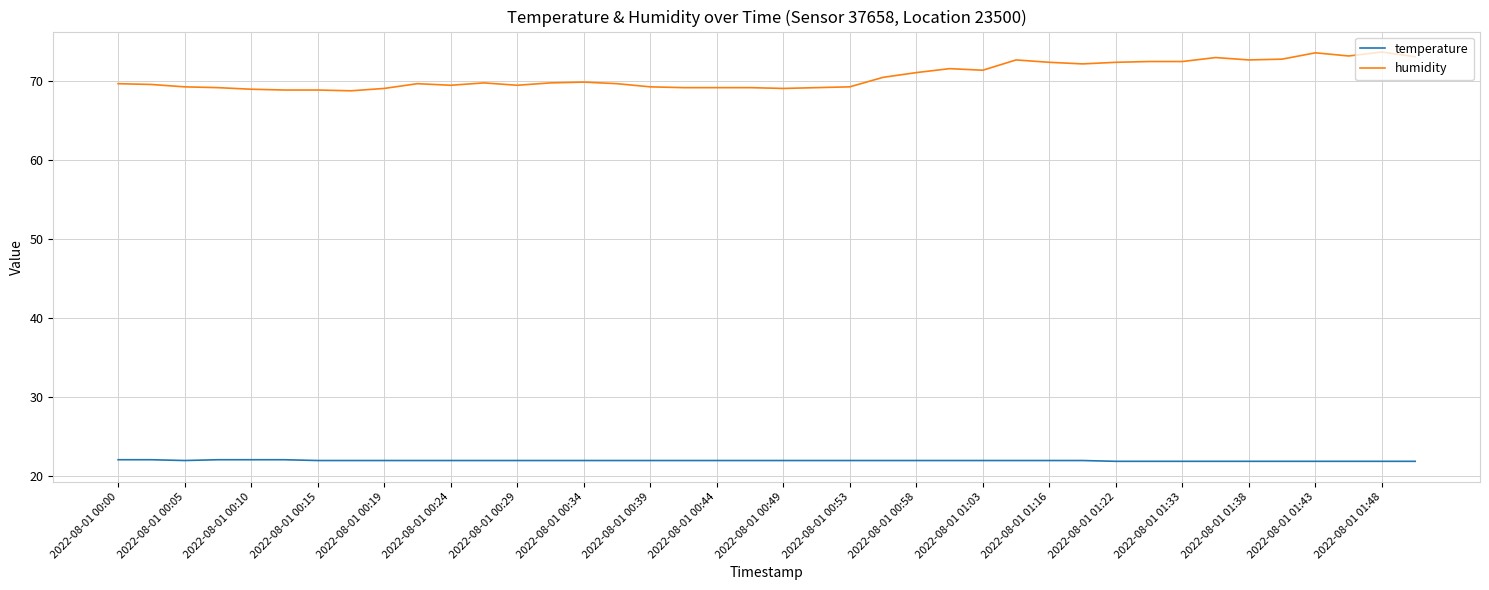

True or false: temperature and humidity cross at least once.

False